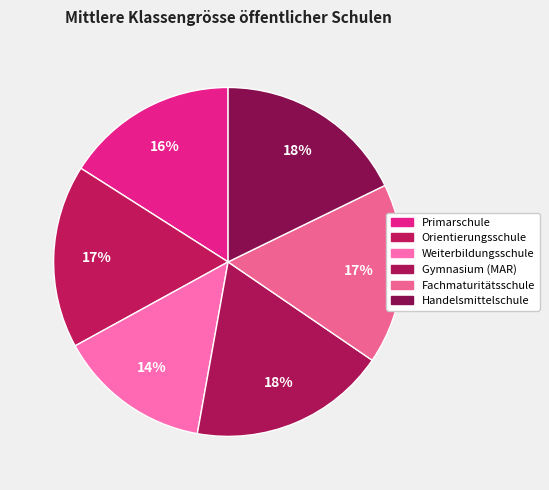

Is the sum of Weiterbildungsschule and Orientierungsschule greater than half?

No